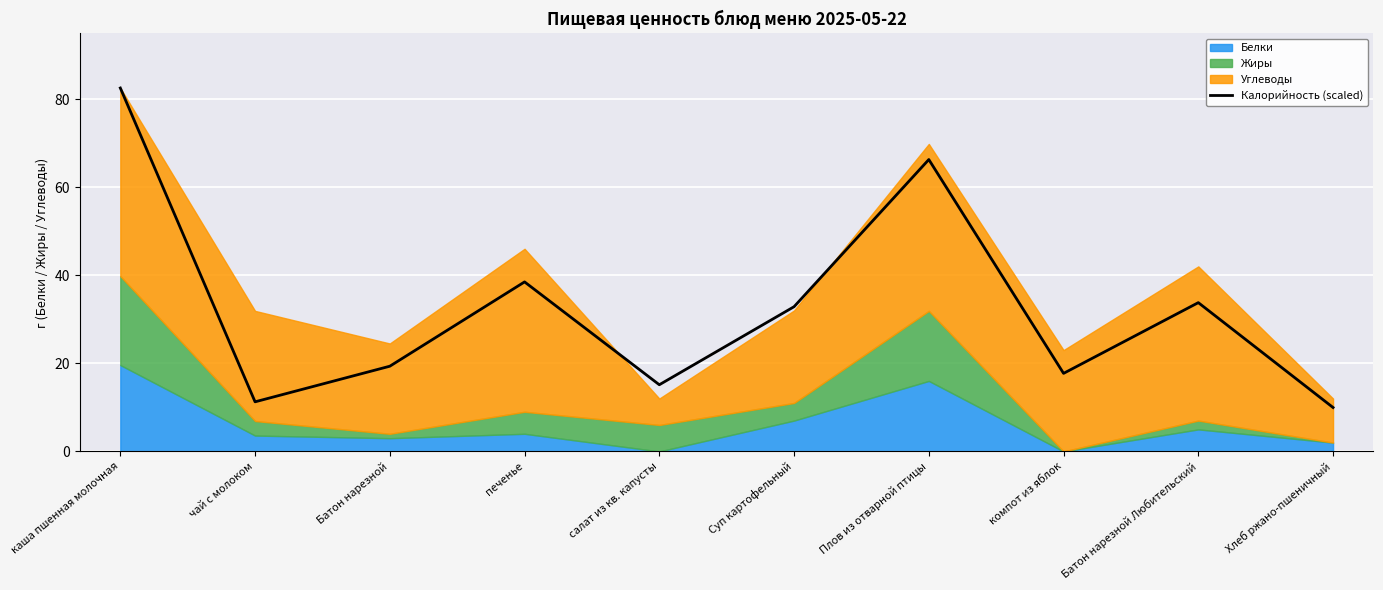

At which category does the chart reach its peak across all series?

каша пшенная молочная